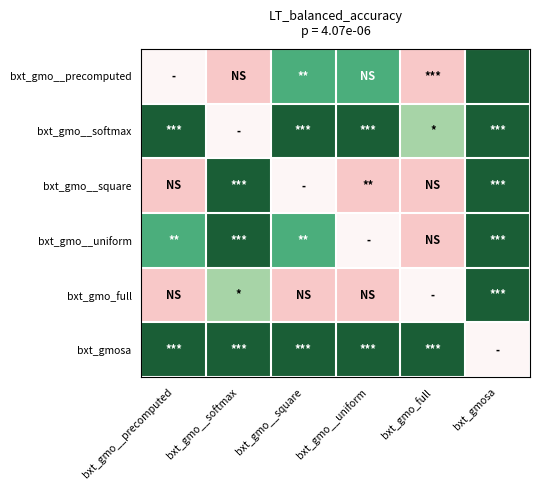

At which category is the sum across all series the highest?

bxt_gmosa